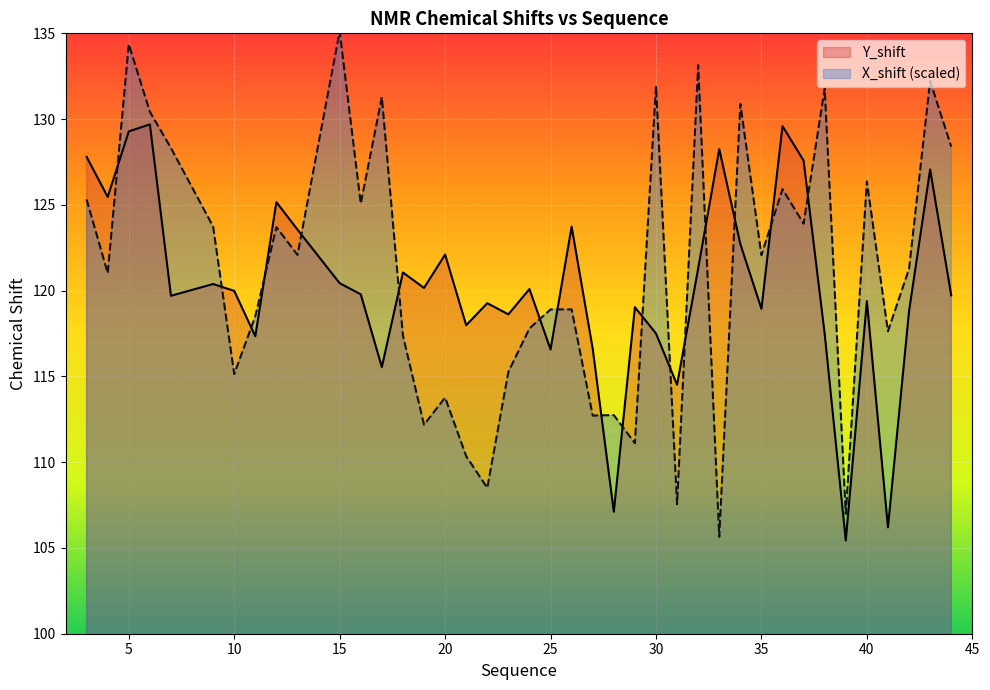

How many lines are shown in the chart?

2